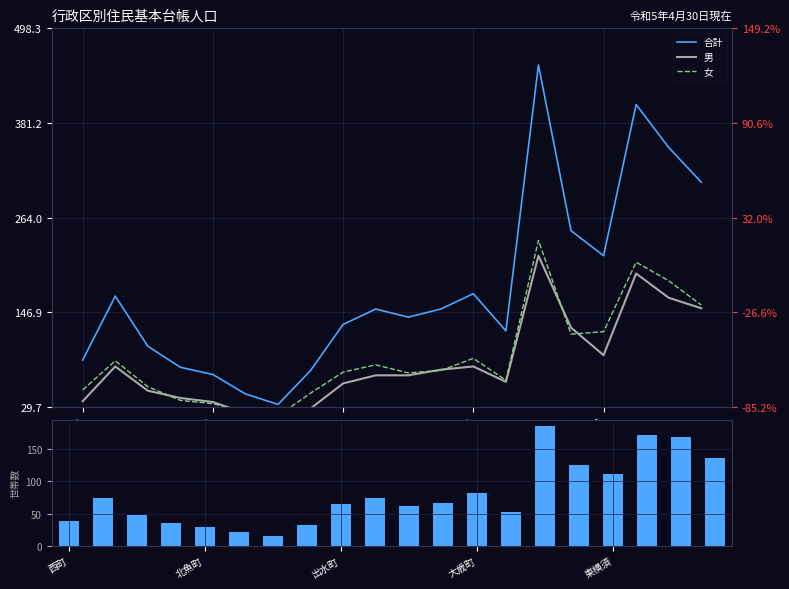

Count the number of data series in this chart.

4